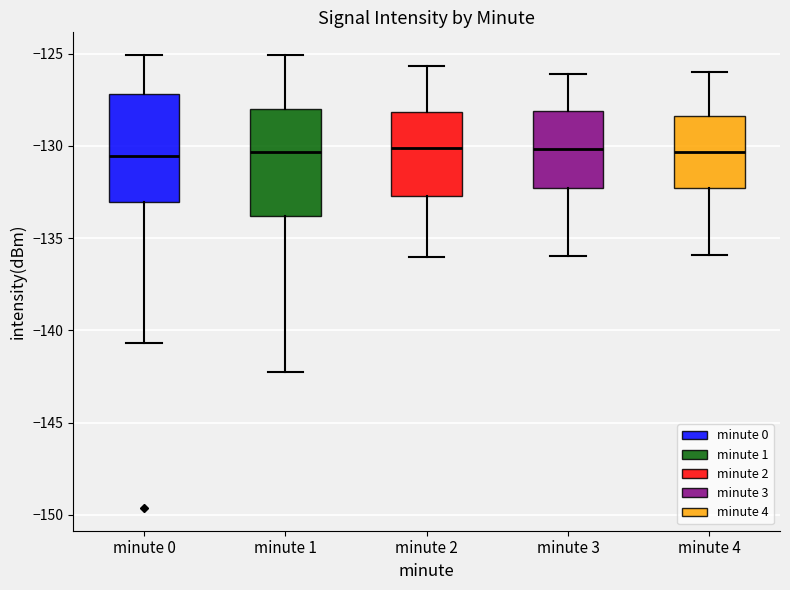

Reading left to right, read every box against the y-axis: the position of its median line, the range the box covers, and the ends of its whiskers. The values are not printed on the chart, so give them approximately, as read against the axis.

minute 0: median -130.5, box -133.0 to -127.0, whiskers -140.5 to -125.0
minute 1: median -130.5, box -134.0 to -128.0, whiskers -142.5 to -125.0
minute 2: median -130.0, box -132.5 to -128.0, whiskers -136.0 to -125.5
minute 3: median -130.0, box -132.5 to -128.0, whiskers -136.0 to -126.0
minute 4: median -130.5, box -132.5 to -128.5, whiskers -136.0 to -126.0